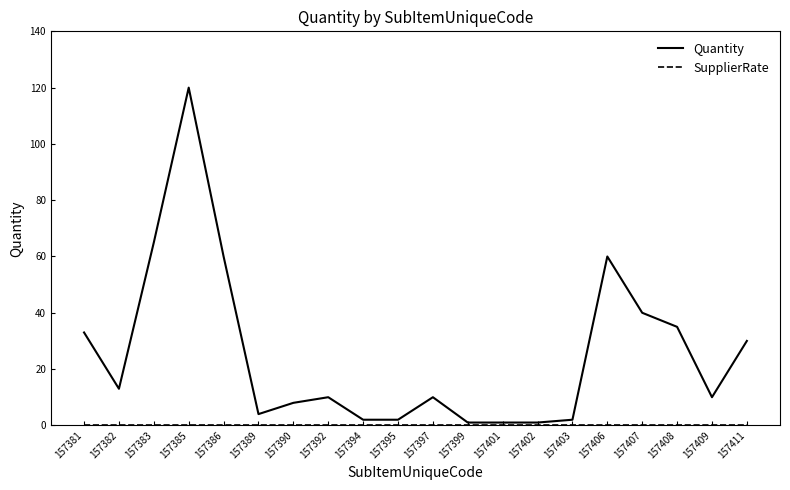

What is the greatest value displayed?

120